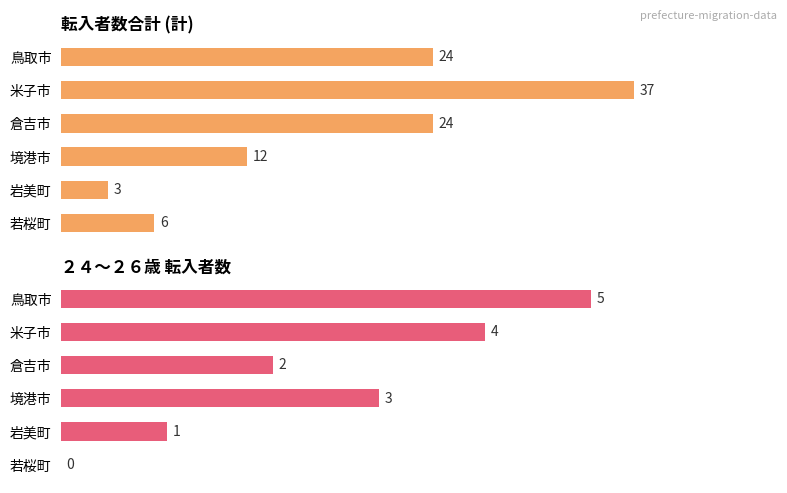

Reading left to right, extract all data points from this chart.

転入者数合計: 24	37	24	12	3	6
２４〜２６歳 転入者数: 5	4	2	3	1	0